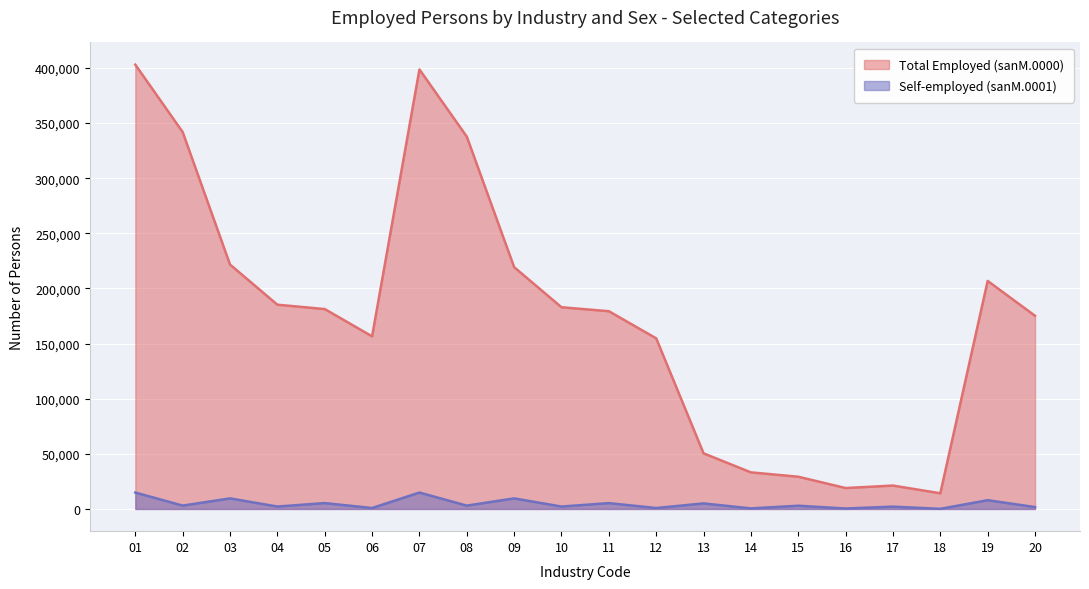

True or false: Self-employed (sanM.0001) and Total Employed (sanM.0000) cross at least once.

False